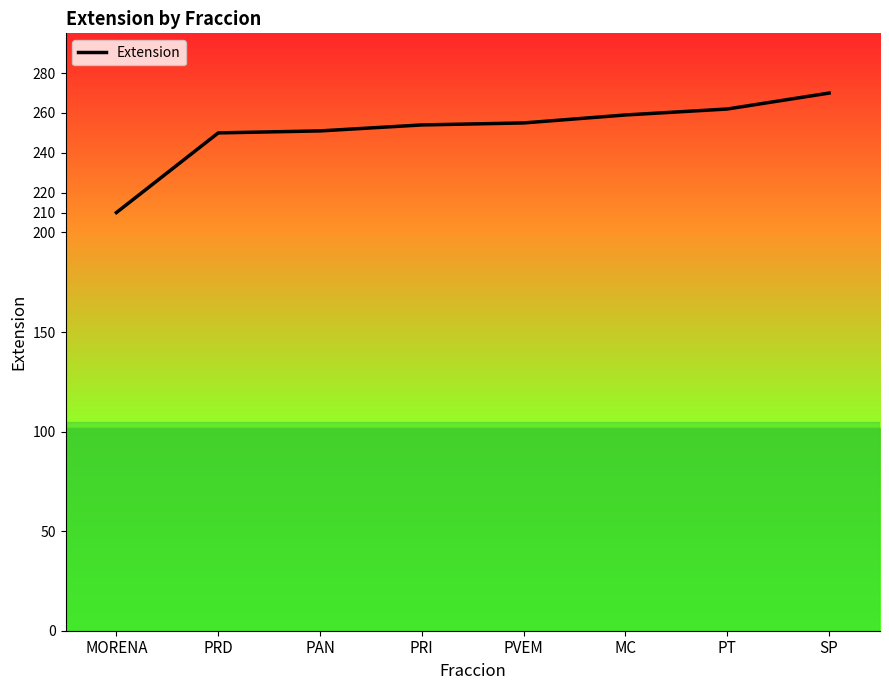

Approximately how many times larger is the value at PRI compared to PVEM?

1.0